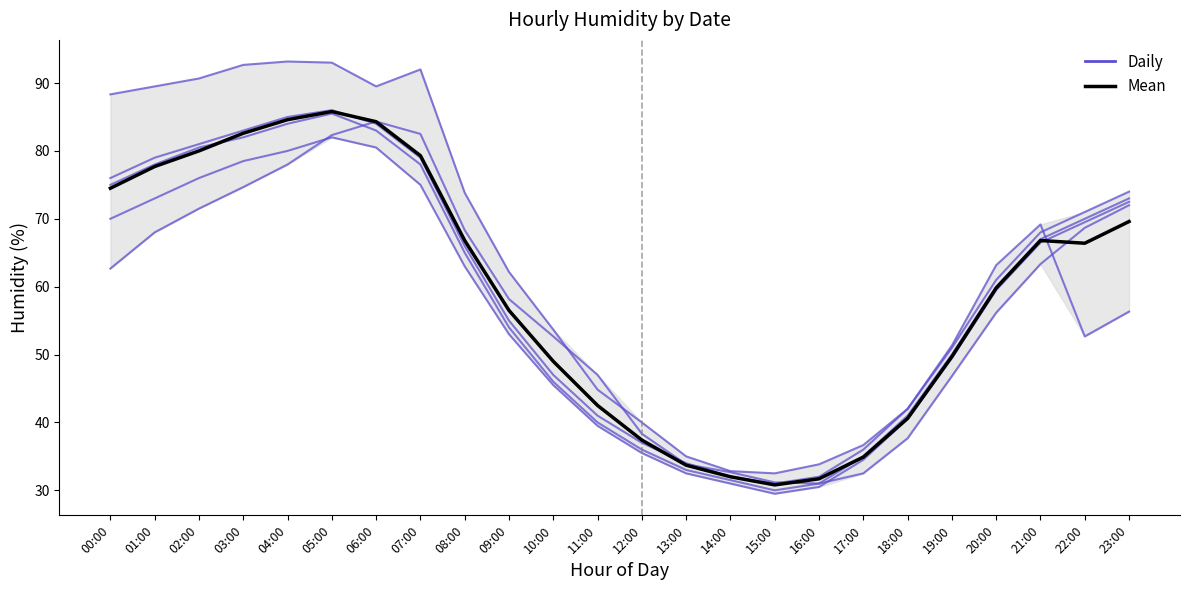

What is the difference between the values at 10:00 and 04:00?

35.6